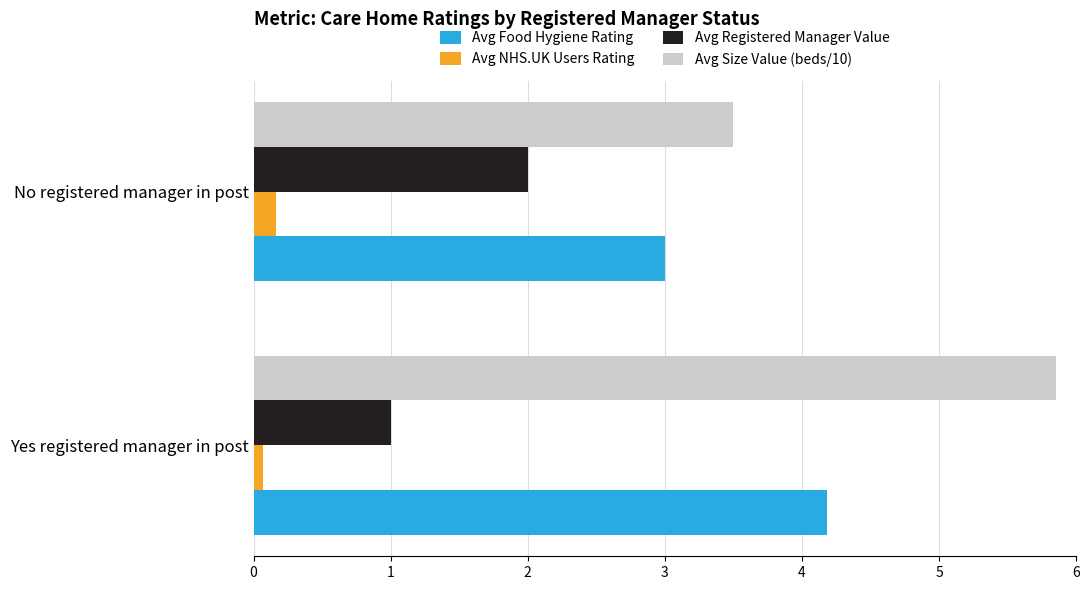

Which series has the largest total across all categories?

Avg Size Value (beds/10)